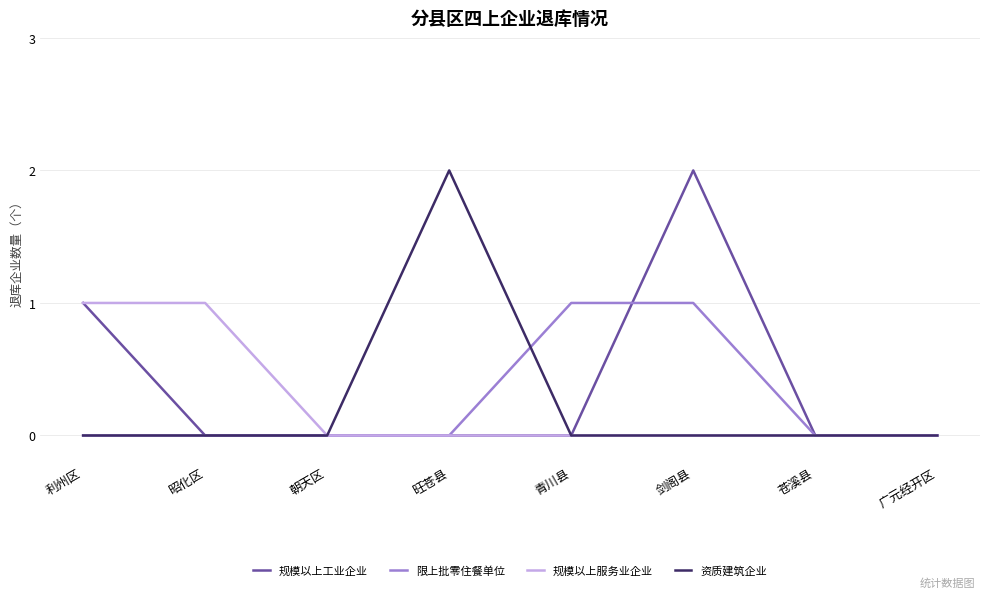

What position from the left is 广元经开区?

8